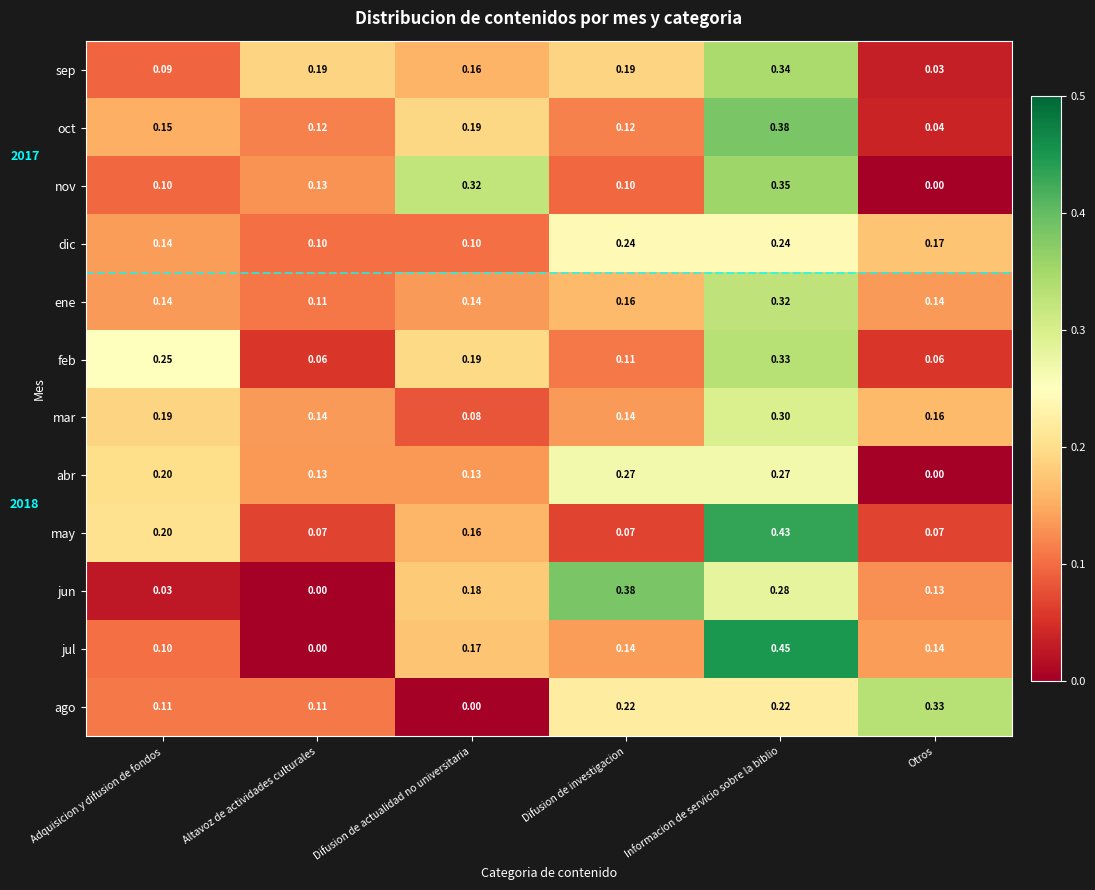

Which series changed the most between Adquisicion y difusion de fondos and Otros?

ago